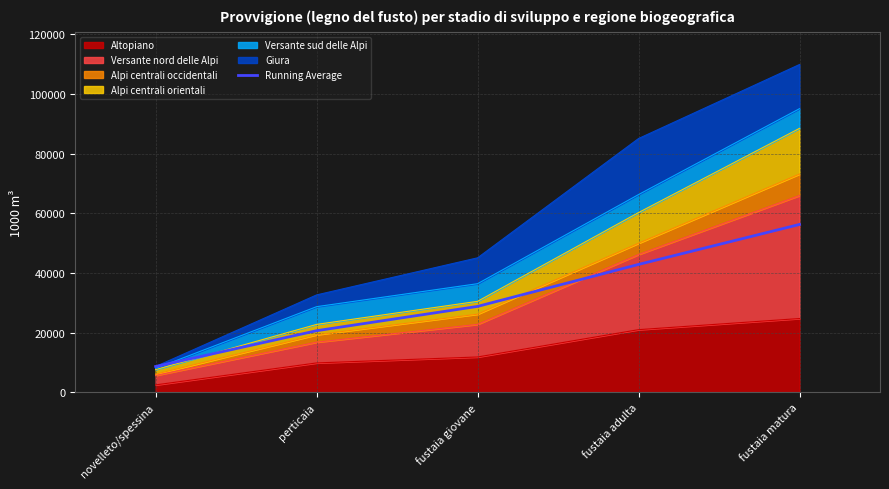

What is the average value?

31445.8